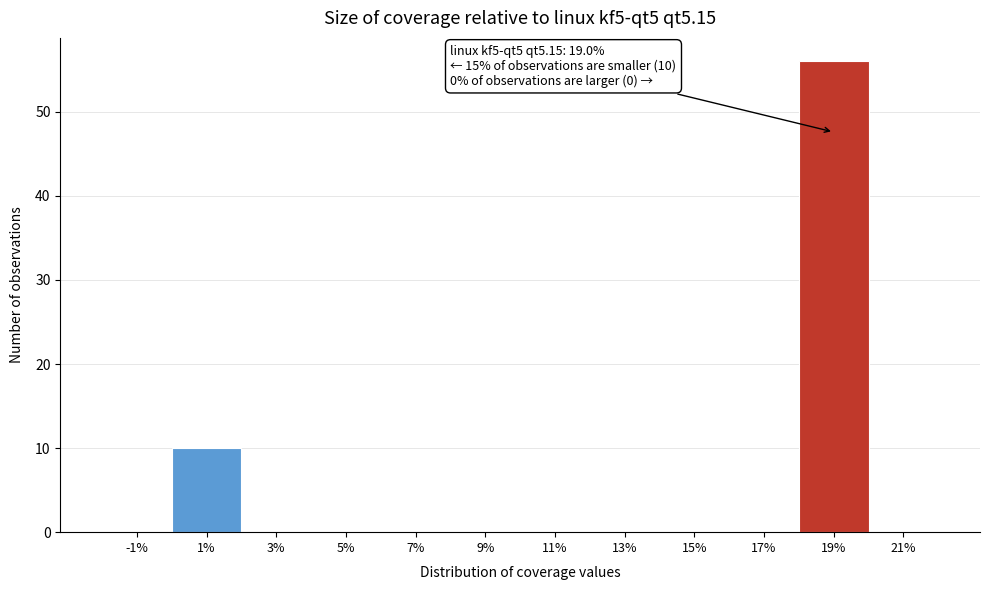

Which range on the x-axis has the tallest bar?

18 to 20